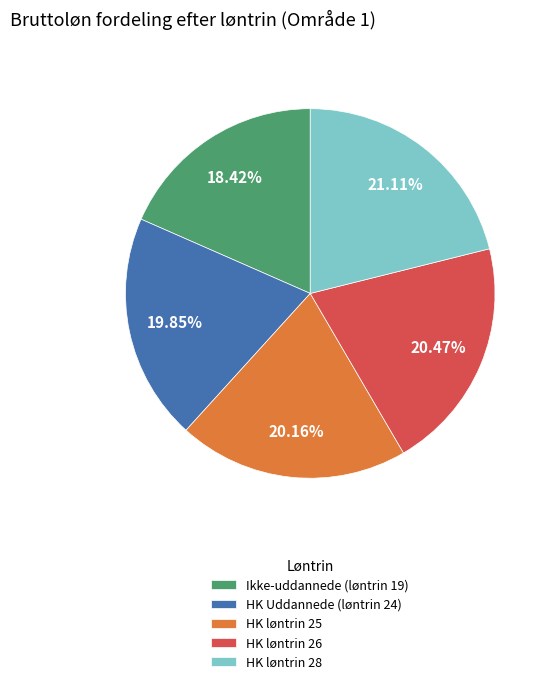

Count the number of slices in the pie.

5